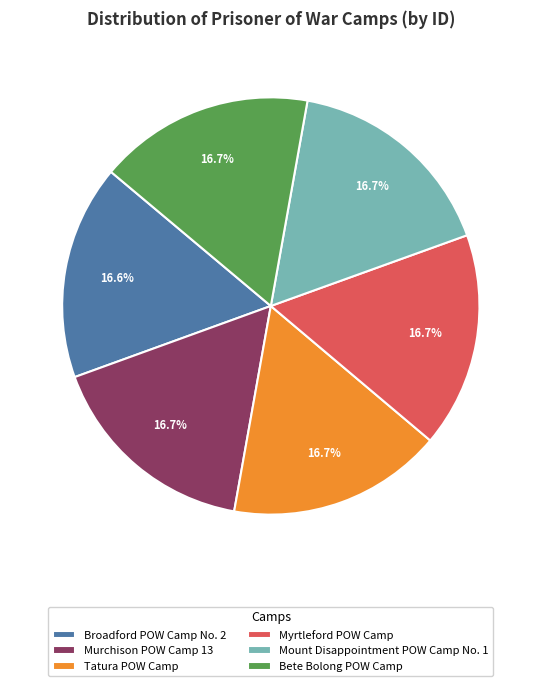

Count the number of slices in the pie.

6